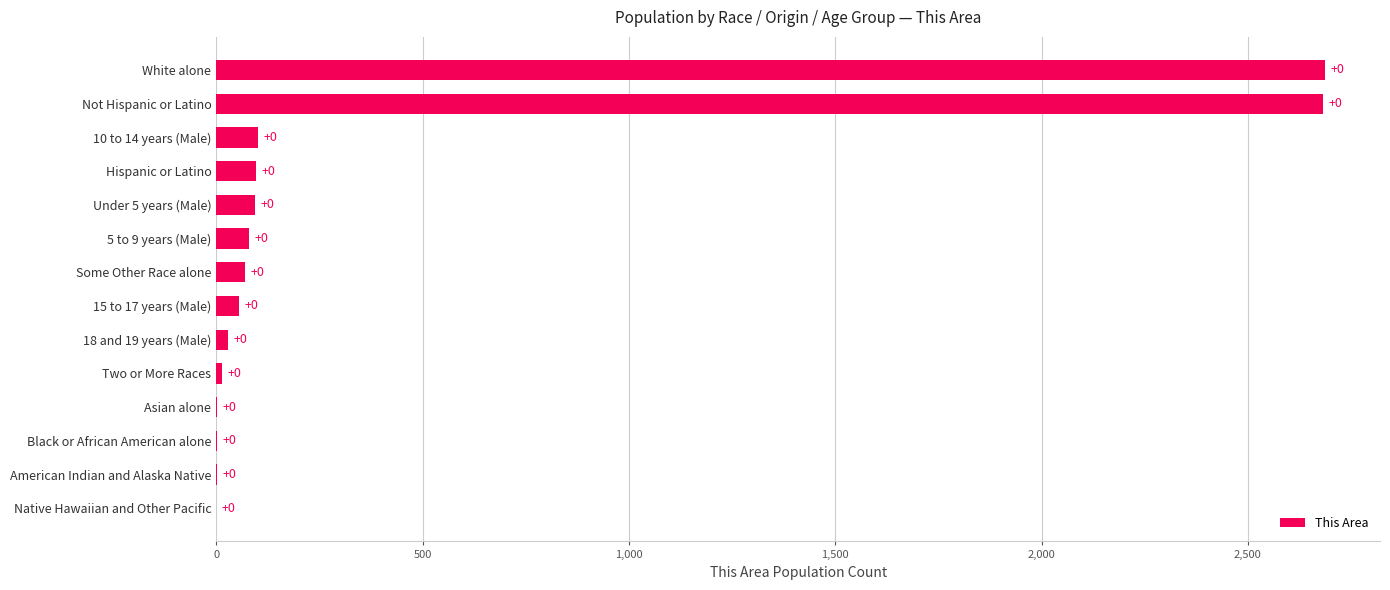

How many series are shown in this chart?

1